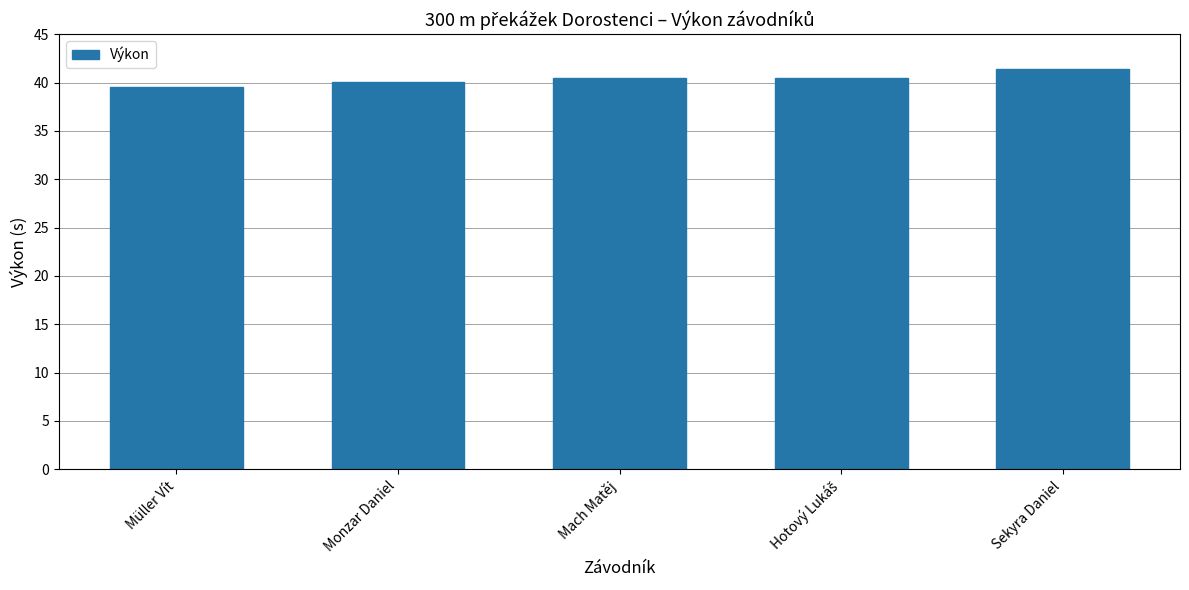

What is the smallest value displayed?

39.5